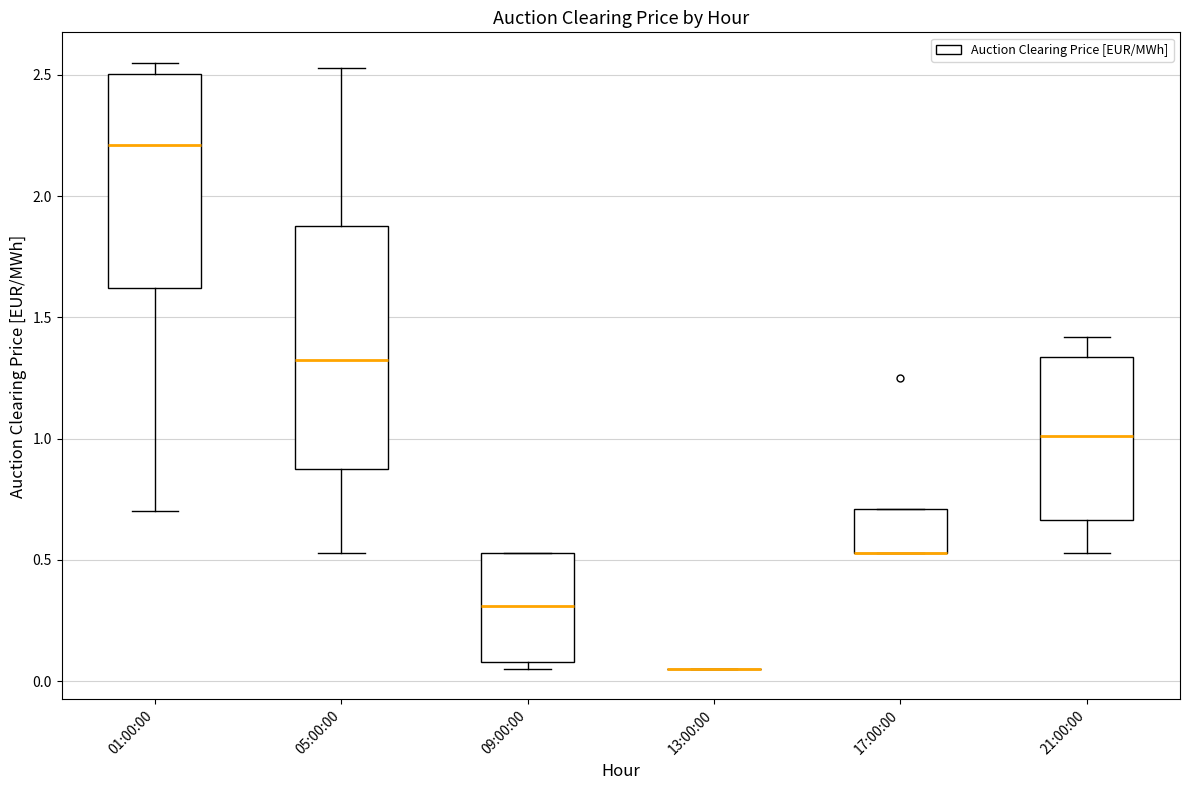

Where does the lower whisker of the box for 01:00:00 end on the y-axis? The values are not printed on the chart, so give them approximately, as read against the axis.

0.70